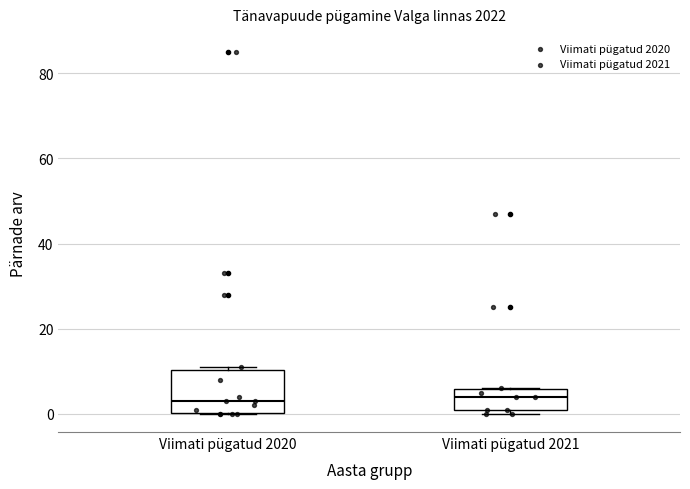

Which box is the tallest, from its lower edge to its upper edge?

Viimati pügatud 2020